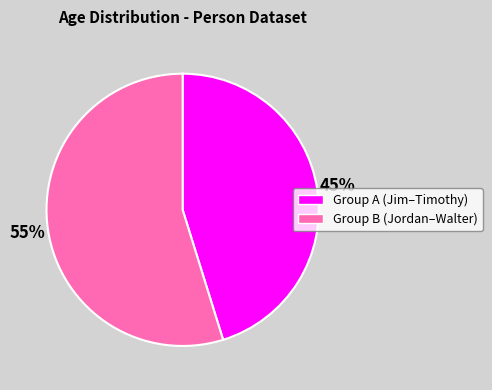

Does any single category account for the majority?

Yes